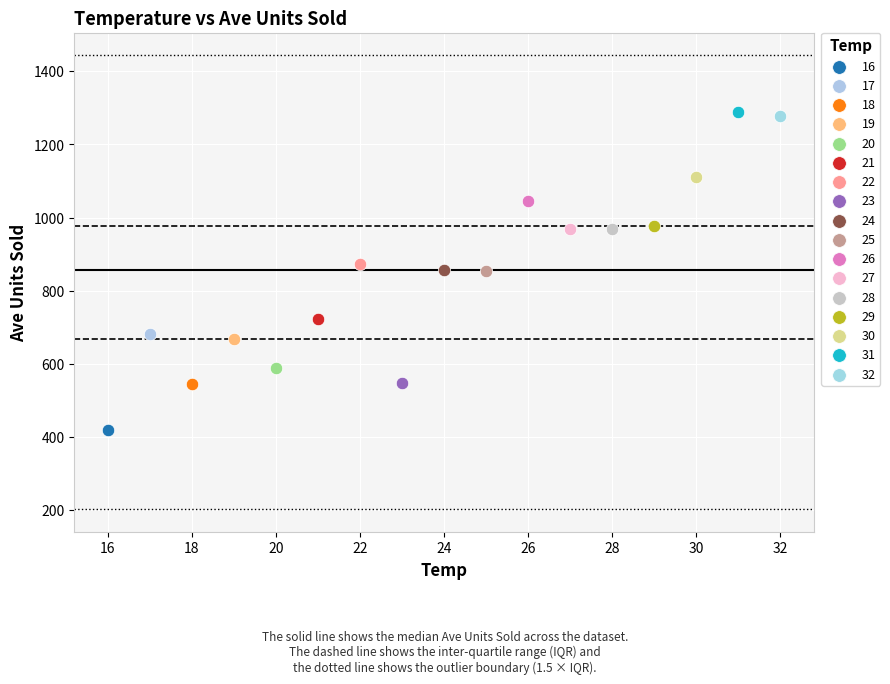

What are all the series names shown in the legend?

16, 17, 18, 19, 20, 21, 22, 23, 24, 25, 26, 27, 28, 29, 30, 31, 32